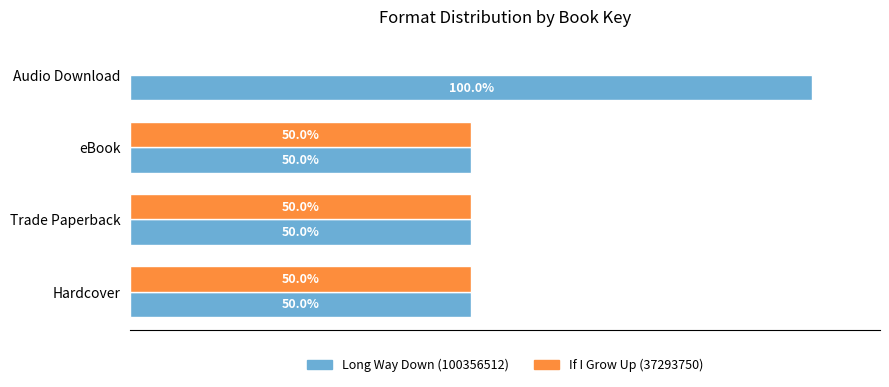

Which series has the largest total across all categories?

Long Way Down (100356512)